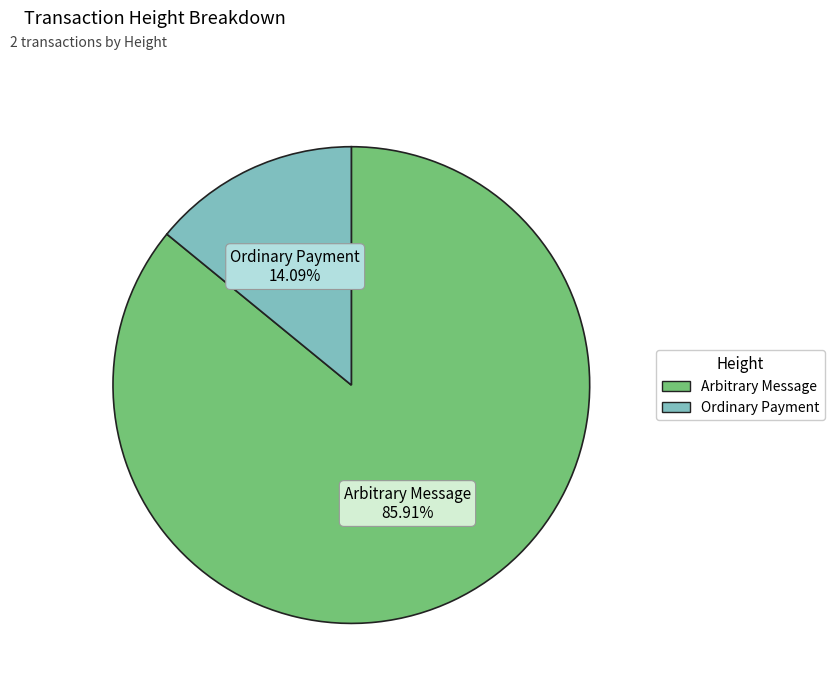

Is there any slice that represents more than half of the pie?

Yes